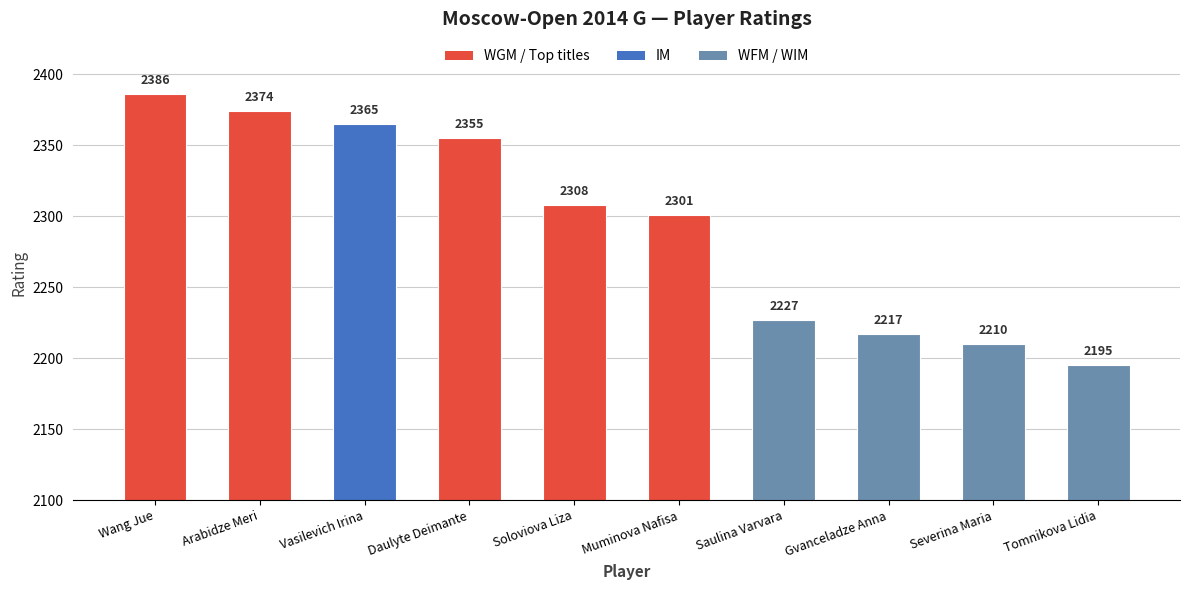

What is the sum of all values?

22938